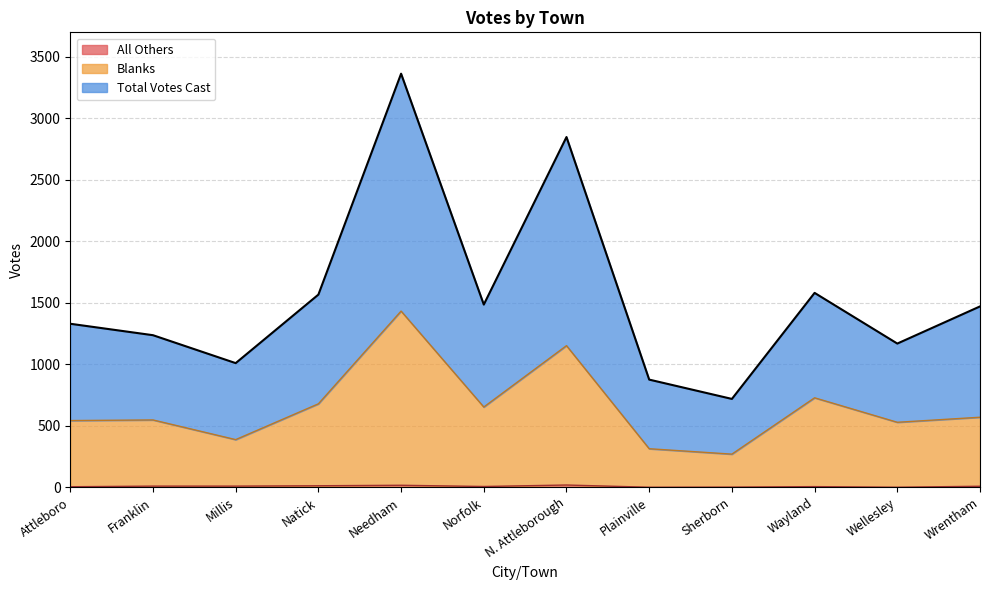

True or false: All Others and Total Votes Cast intersect in this chart.

False